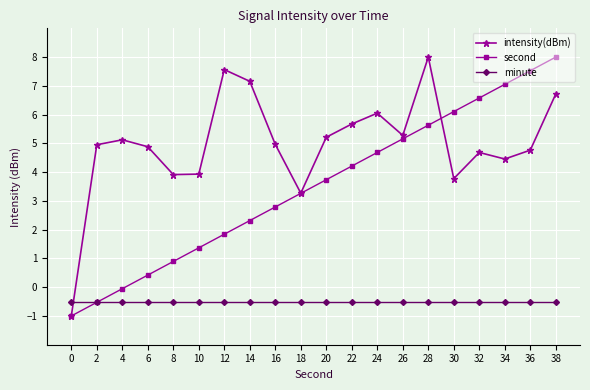

How many intersections are there between intensity(dBm) and minute?

1